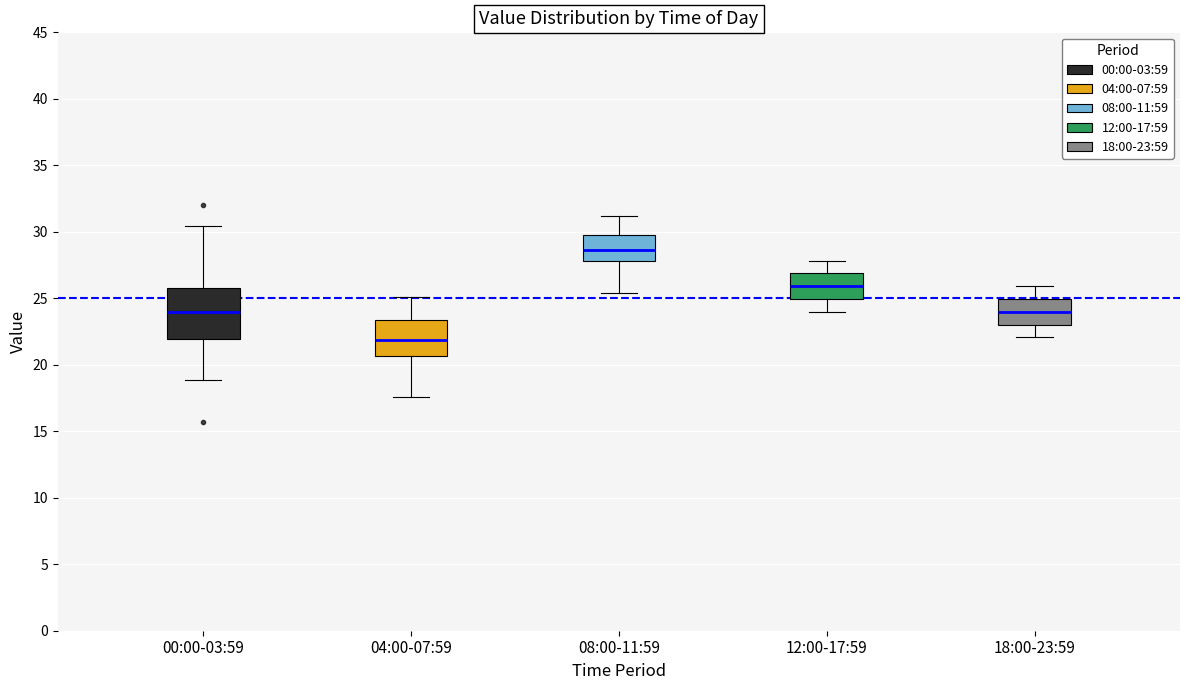

Reading left to right, read every box against the y-axis: the position of its median line, the range the box covers, and the ends of its whiskers. The values are not printed on the chart, so give them approximately, as read against the axis.

00:00-03:59: median 24.0, box 22.0 to 26.0, whiskers 19.0 to 30.5
04:00-07:59: median 22.0, box 20.5 to 23.5, whiskers 17.5 to 25.0
08:00-11:59: median 28.5, box 28.0 to 30.0, whiskers 25.5 to 31.0
12:00-17:59: median 26.0, box 25.0 to 27.0, whiskers 24.0 to 28.0
18:00-23:59: median 24.0, box 23.0 to 25.0, whiskers 22.0 to 26.0